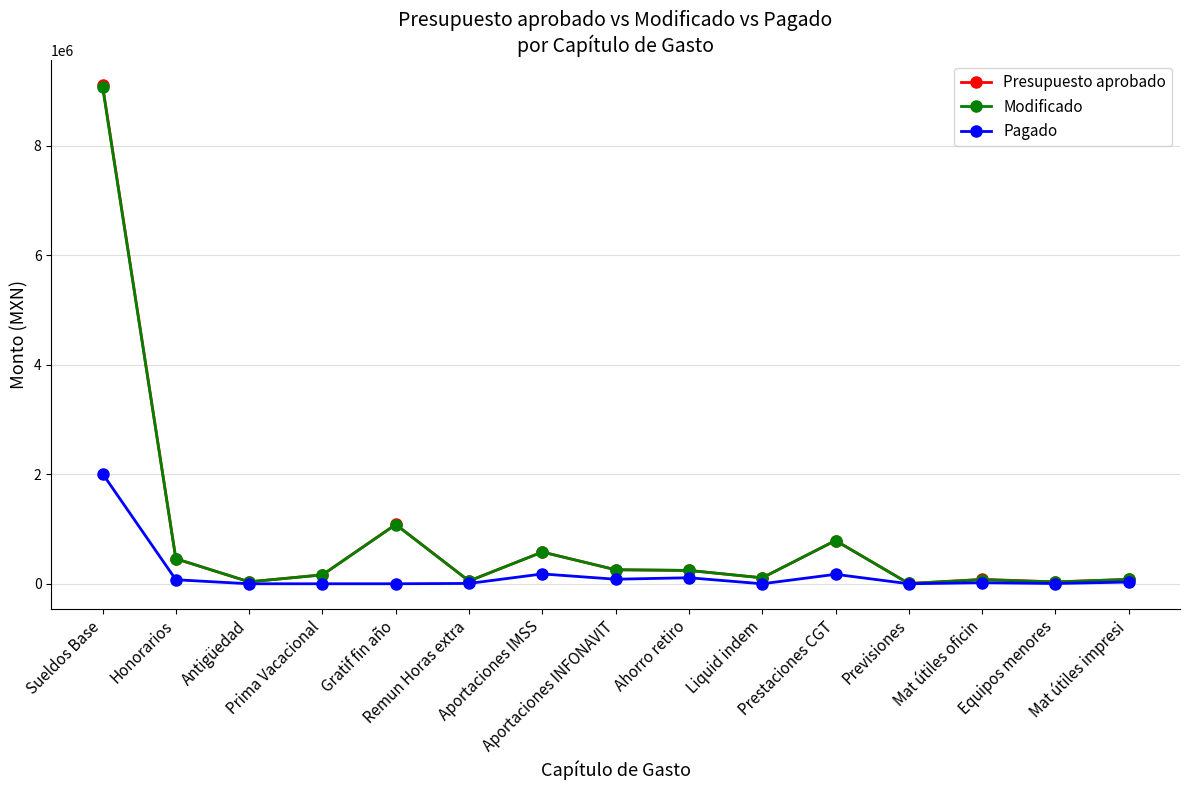

What is the value of the Modificado point at the 1st from the left?

9083524.5